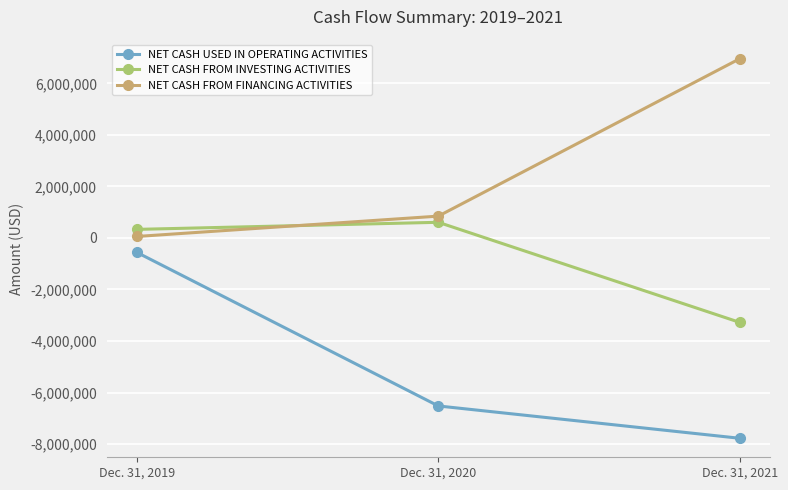

At which label does NET CASH USED IN OPERATING ACTIVITIES first exceed -6520790?

Dec. 31, 2019